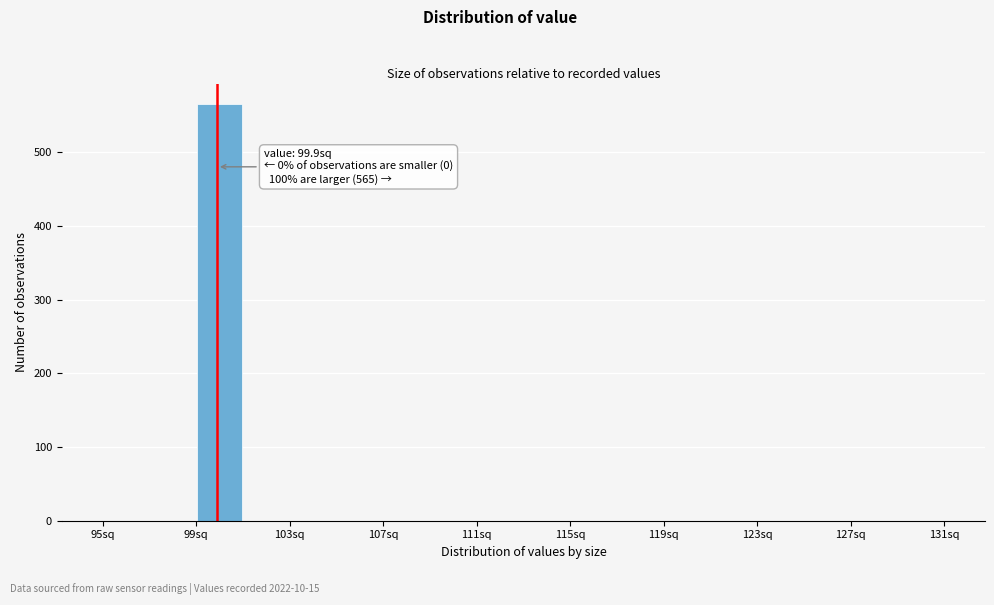

Which range on the x-axis has the tallest bar?

99 to 101